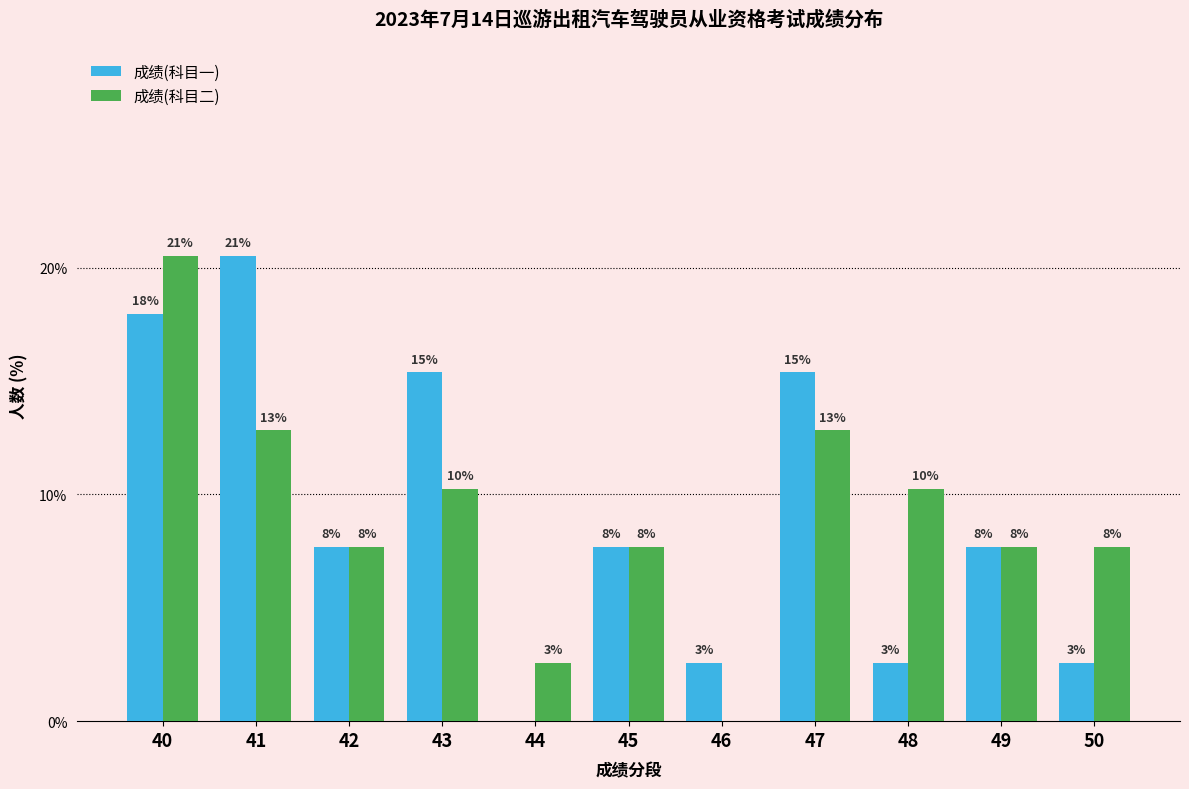

What is the average value of the 成绩(科目一) series?

9.1